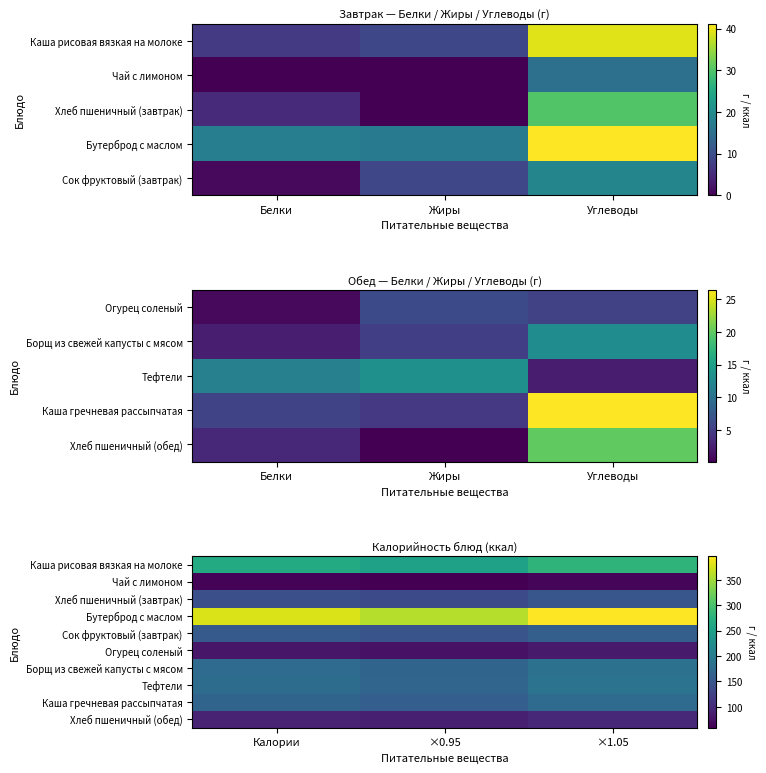

At ×1.05, list the series in order from largest to smallest.

Бутерброд с маслом, Каша рисовая вязкая на молоке, Тефтели, Борщ из свежей капусты с мясом, Каша гречневая рассыпчатая, Сок фруктовый (завтрак), Хлеб пшеничный (завтрак), Хлеб пшеничный (обед), Огурец соленый, Чай с лимоном